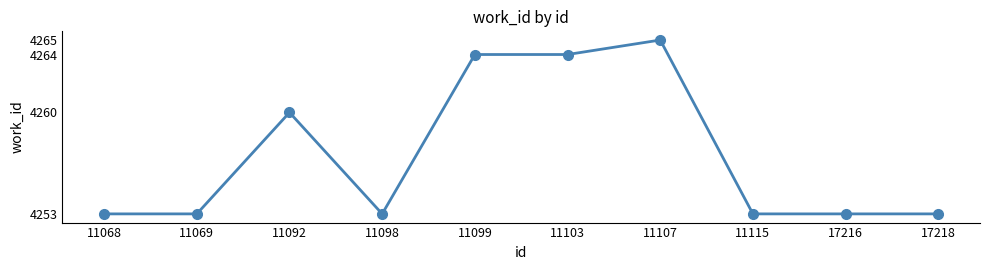

The chart shows a value of 1110 at 17218. True or false?

False